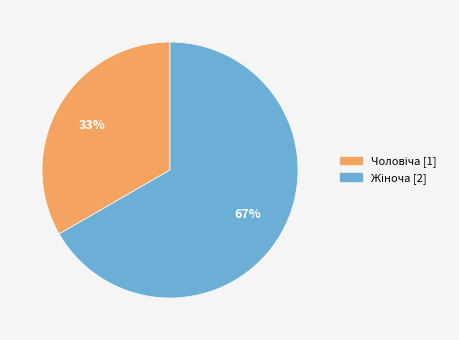

To the nearest percent, what is the average slice percentage?

50%